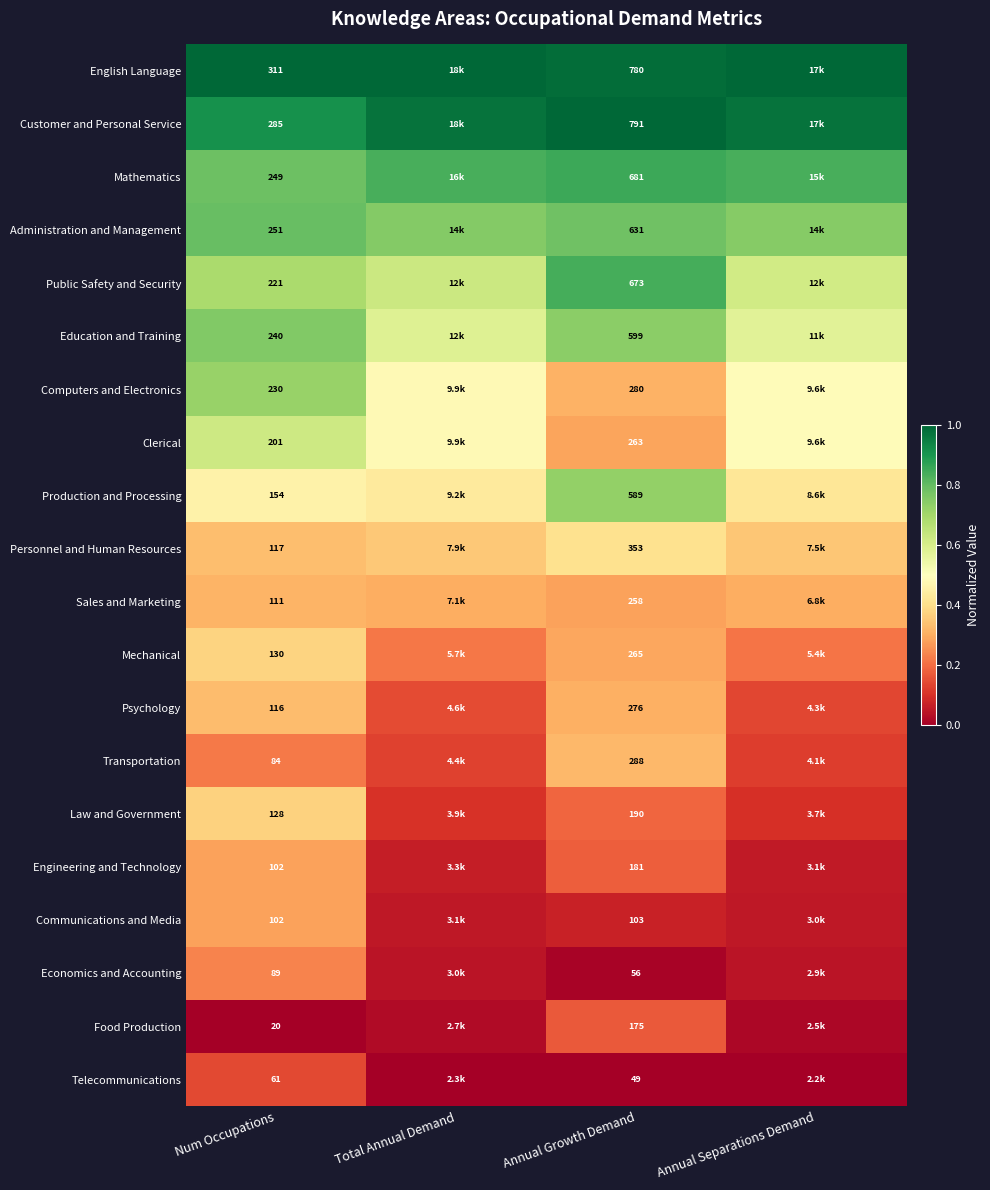

Which has a higher value, Annual Separations Demand or Num Occupations?

Annual Separations Demand